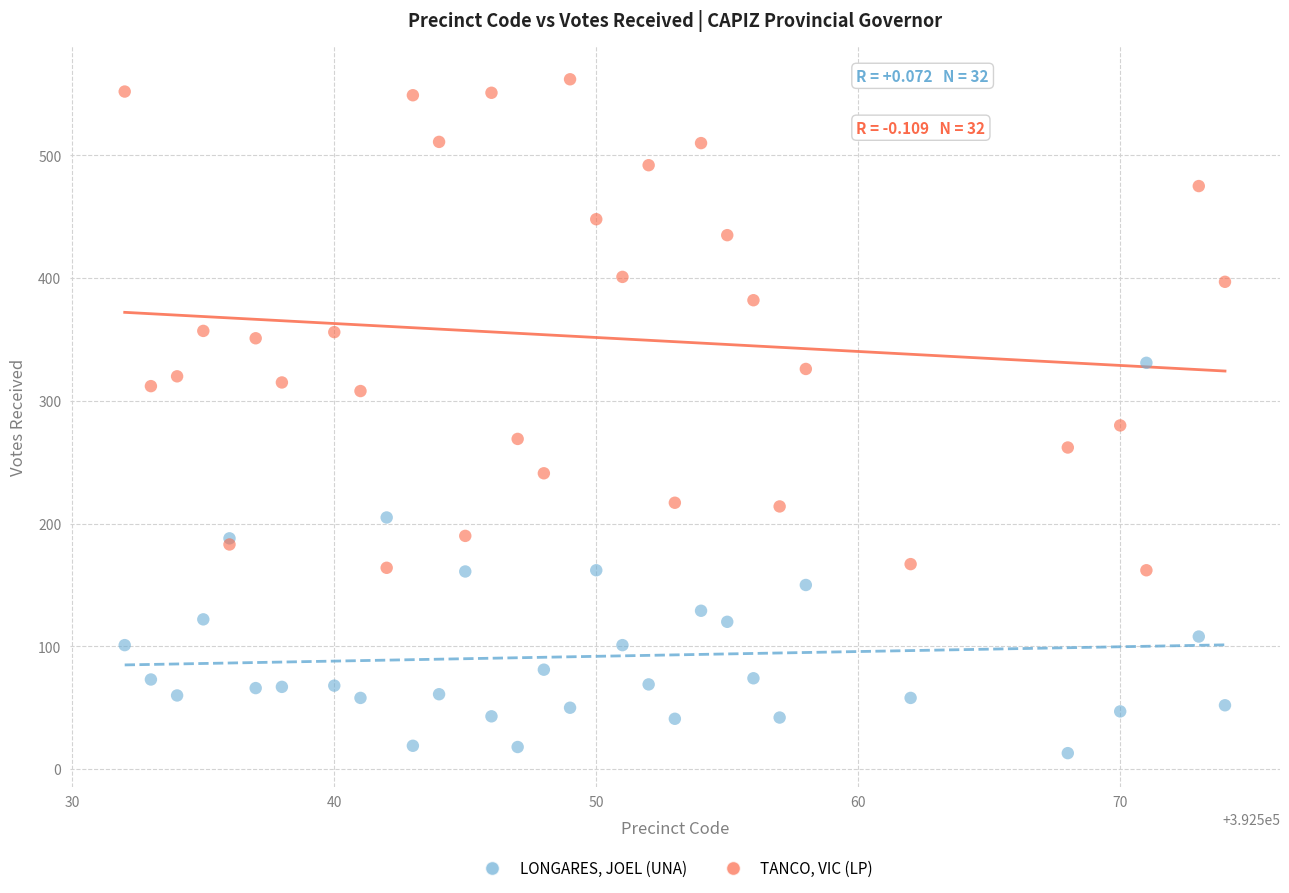

What are all the series names shown in the legend?

LONGARES, JOEL (UNA), TANCO, VIC (LP)